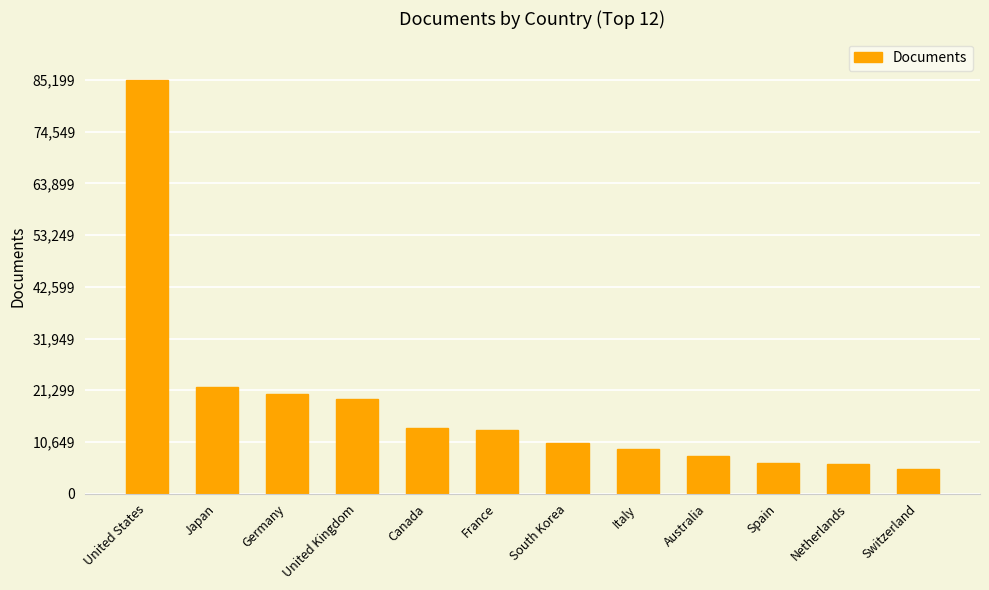

What is the sum of all values?

218583